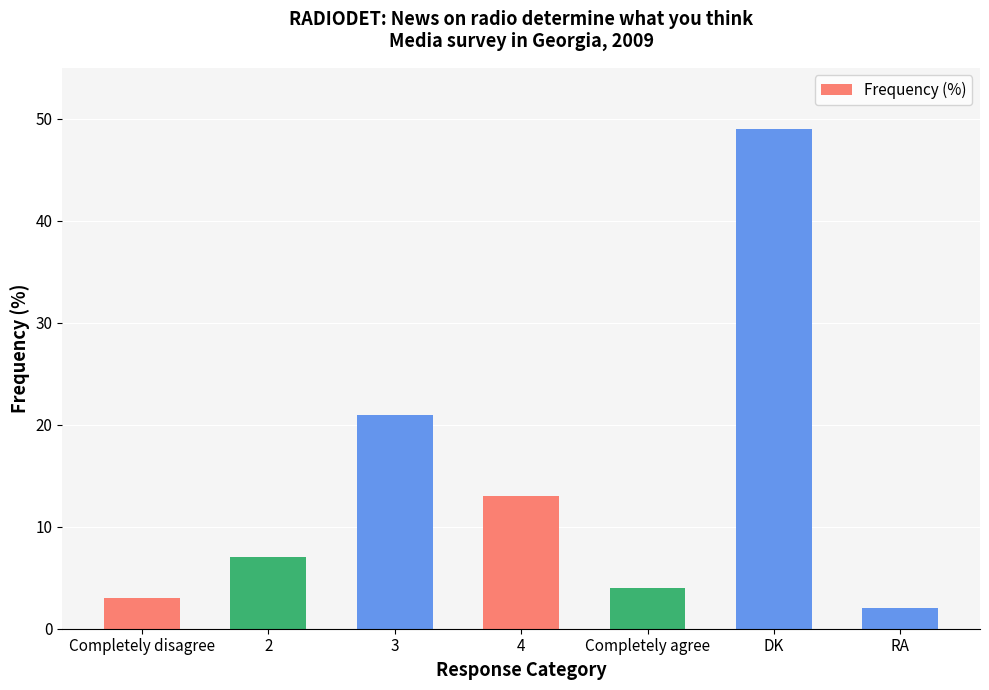

What is the average value?

14